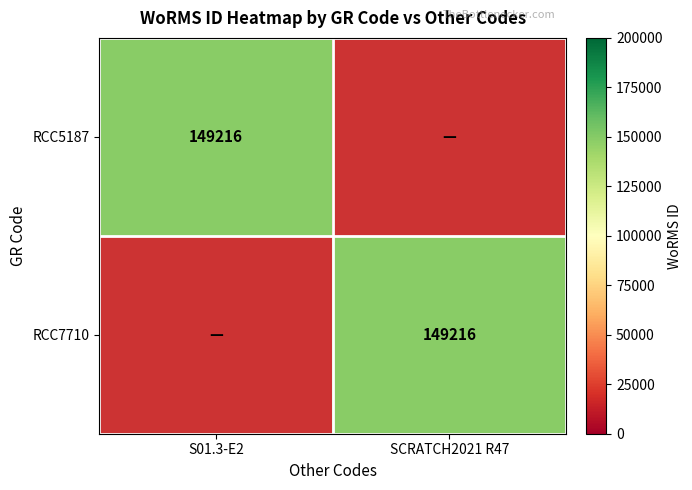

True or false: RCC7710 has a value of 149216 at SCRATCH2021 R47.

True